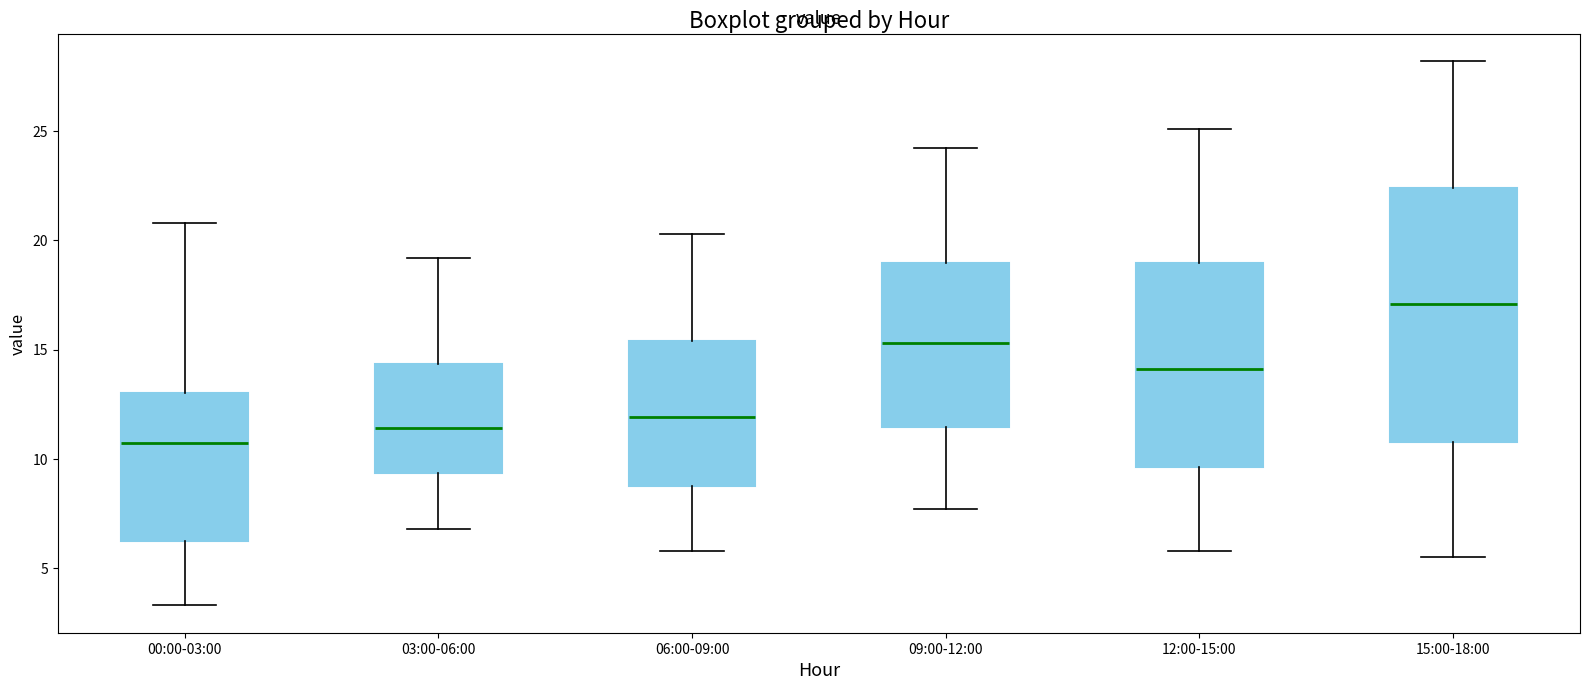

Where is the upper edge of the box for 12:00-15:00 on the y-axis? The values are not printed on the chart, so give them approximately, as read against the axis.

19.0